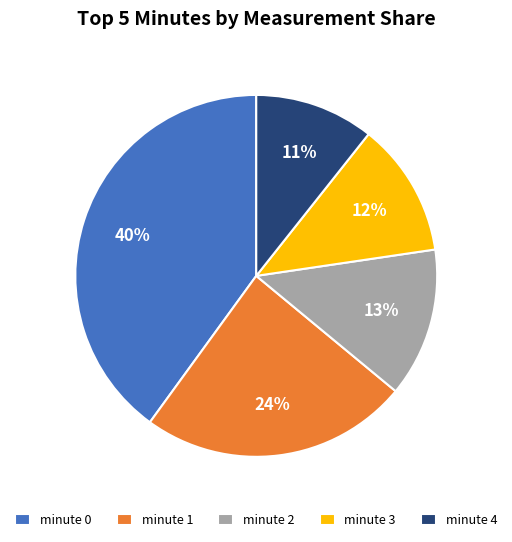

To the nearest percent, what portion does minute 3 represent?

12%